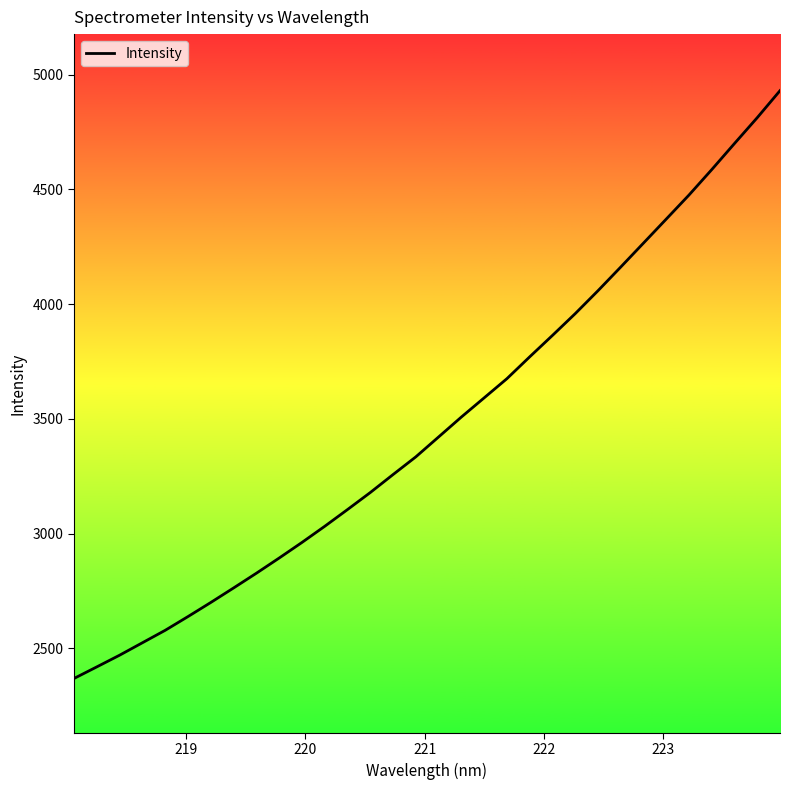

What is the greatest value displayed?

4930.5